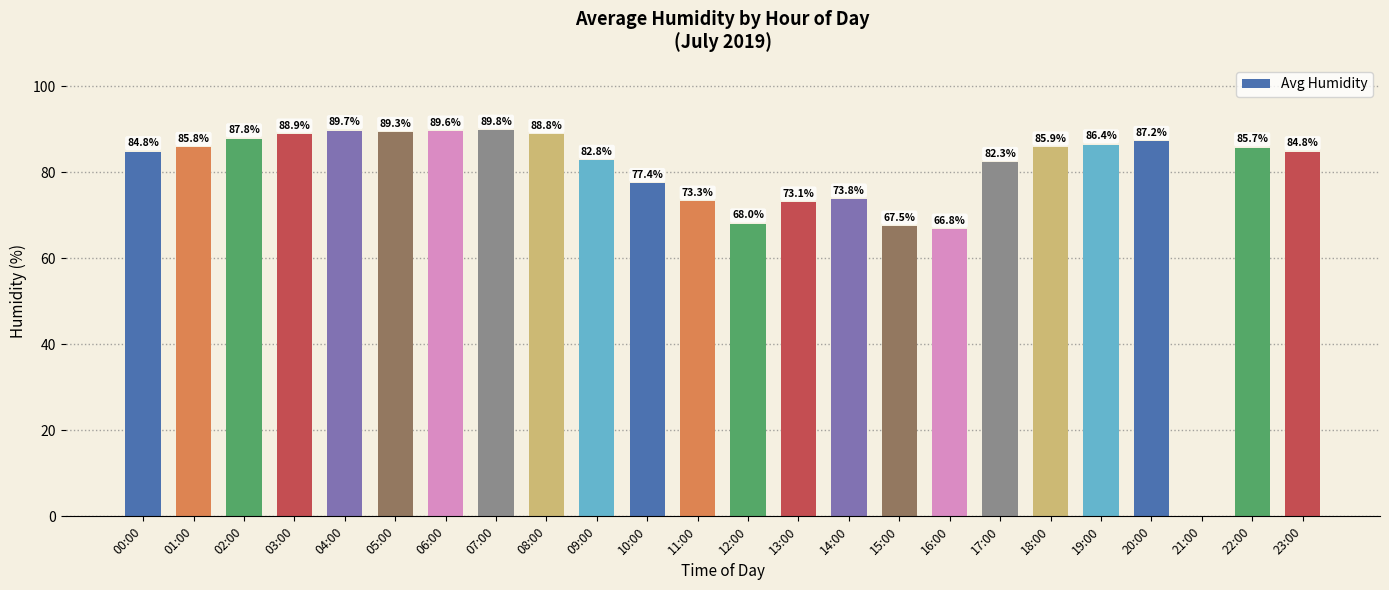

How many data points does each series have?

24